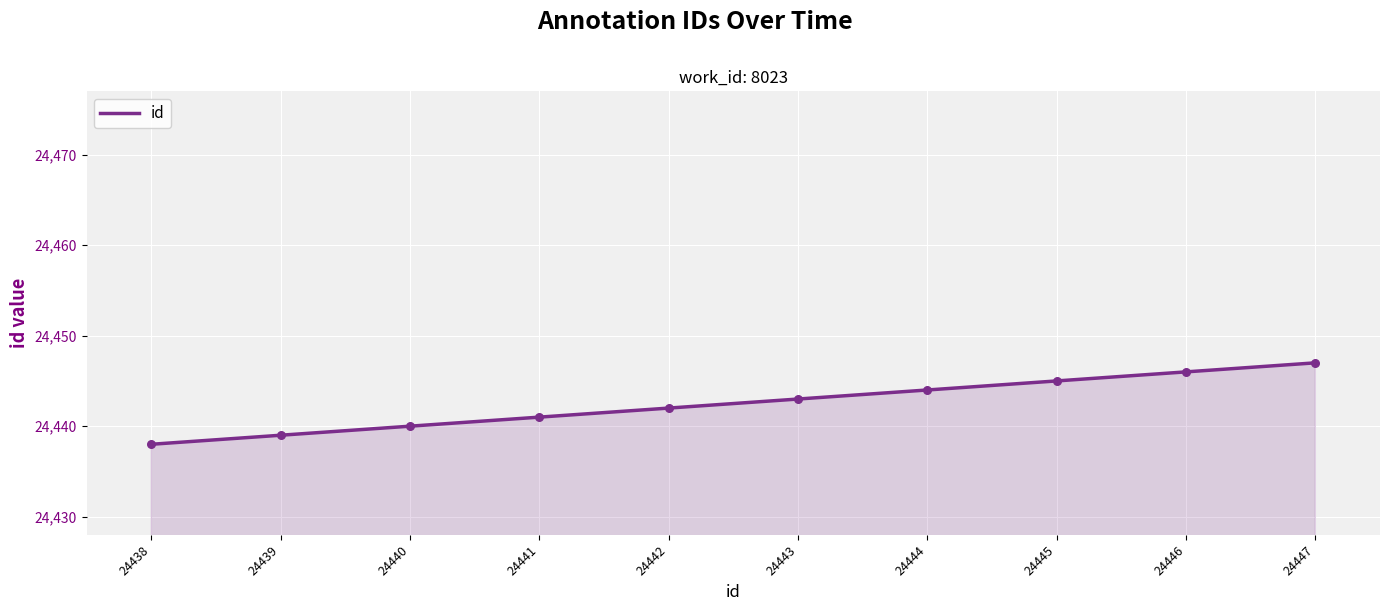

What is the change in value from 24440 to 24446?

+6